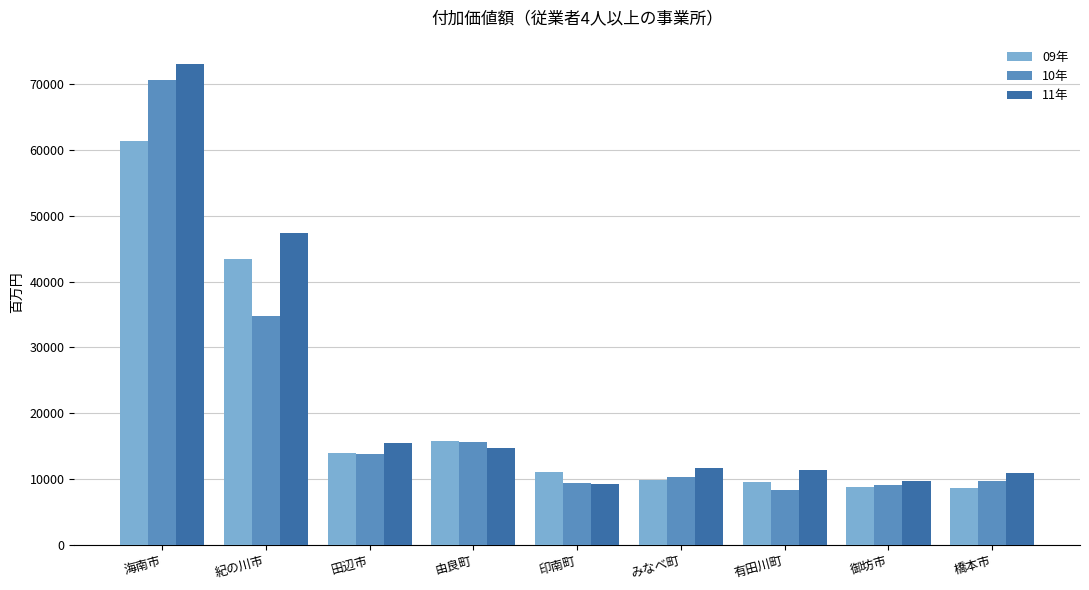

What are all the series names shown in the legend?

09年, 10年, 11年